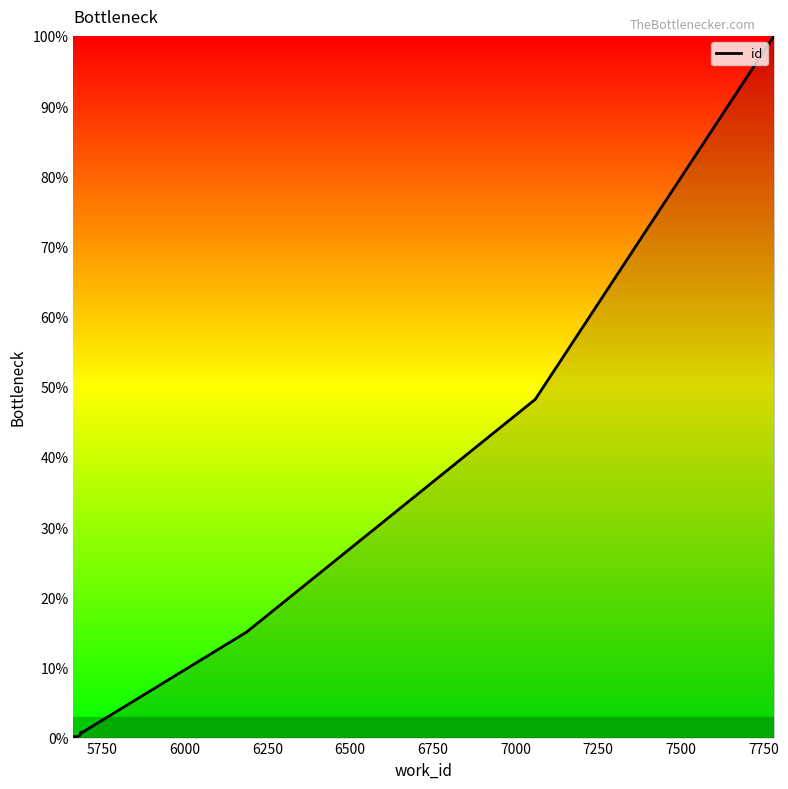

Reading left to right, transcribe all the data shown in this chart.

0.0	0.1	0.1	0.2	0.3	0.8	0.8	15.0	48.2	100.0